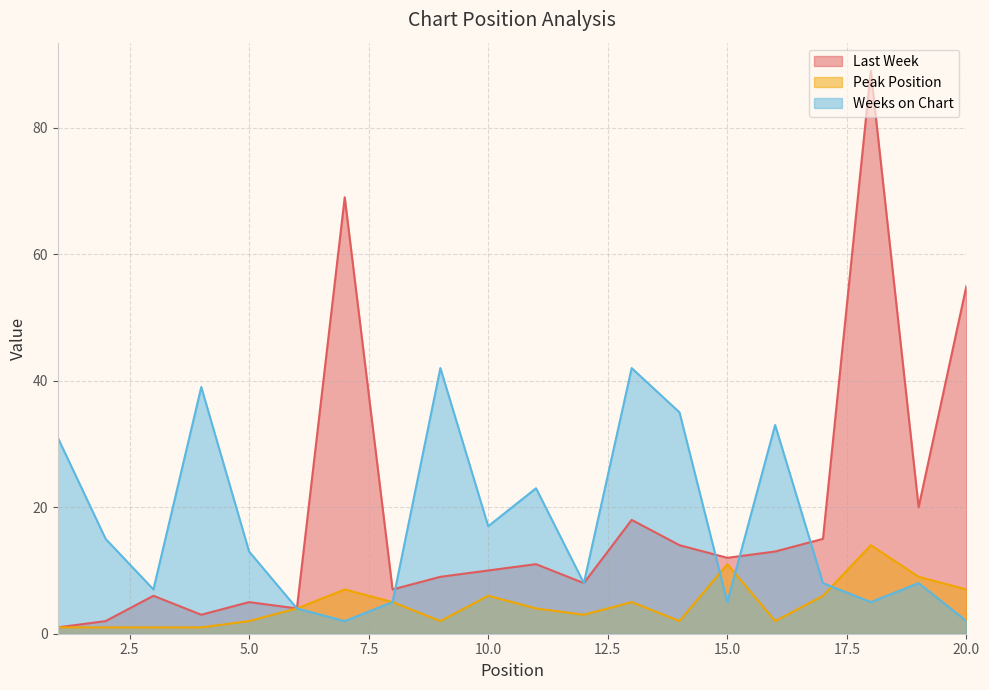

Between 20 and 16, which is larger?

20